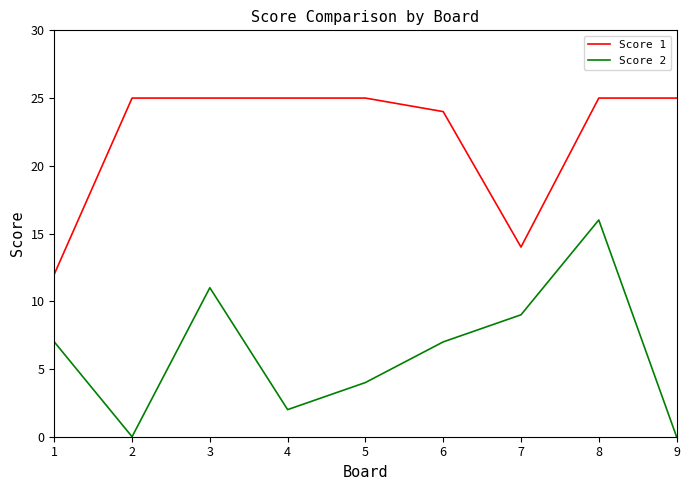

Where is the first local maximum for Score 2?

3